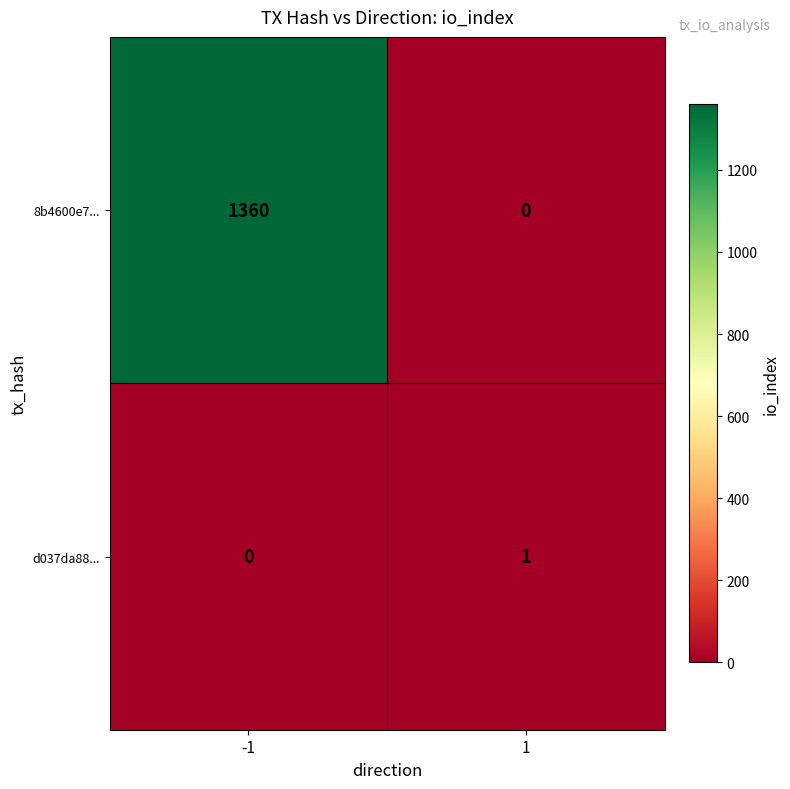

How many series are shown in this chart?

2